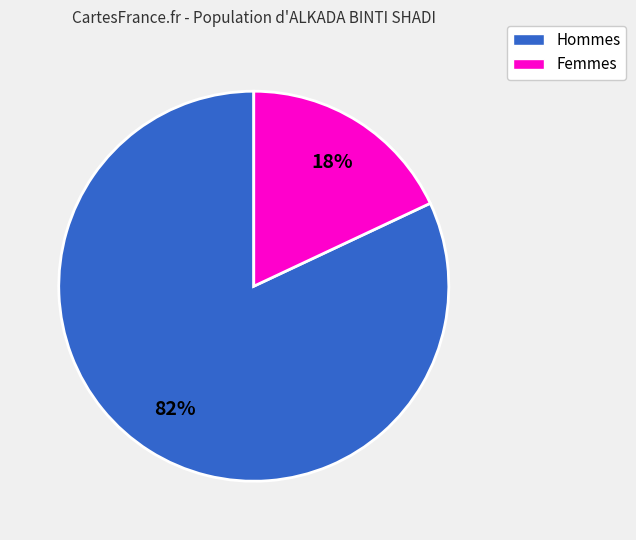

To the nearest percent, what portion does Femmes represent?

18%